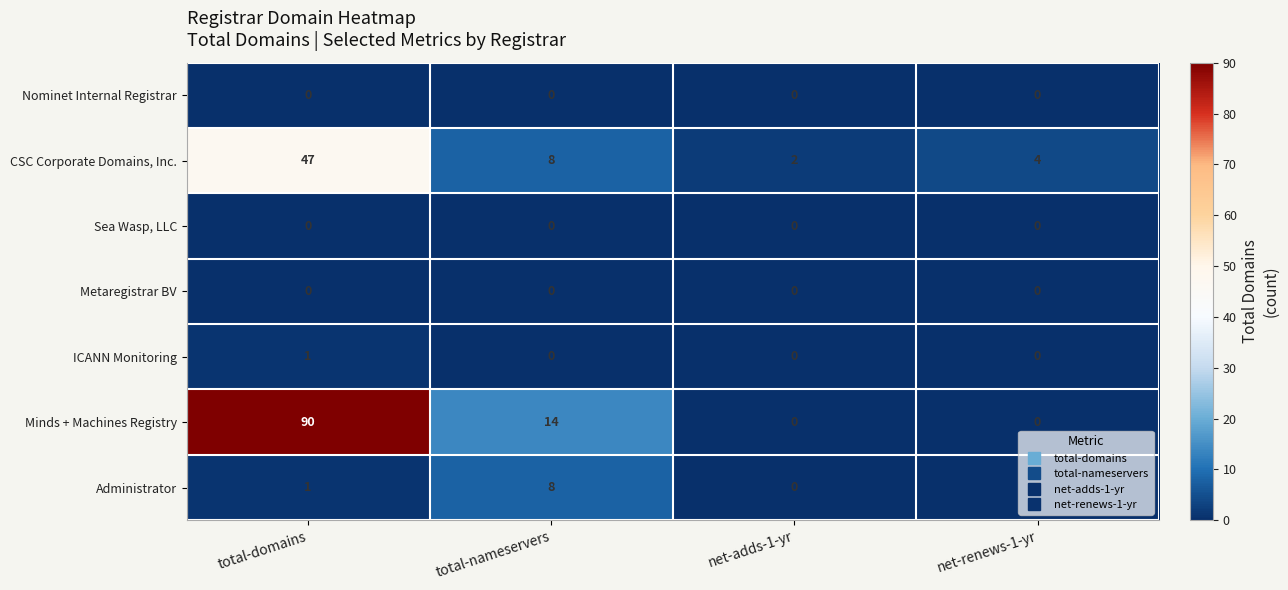

Between total-domains and net-renews-1-yr, which series saw the biggest shift?

Minds + Machines Registry